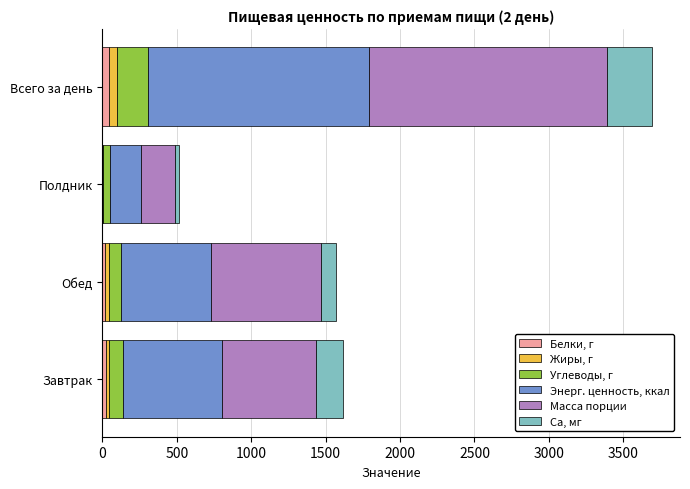

At which category is the sum across all series the highest?

Всего за день